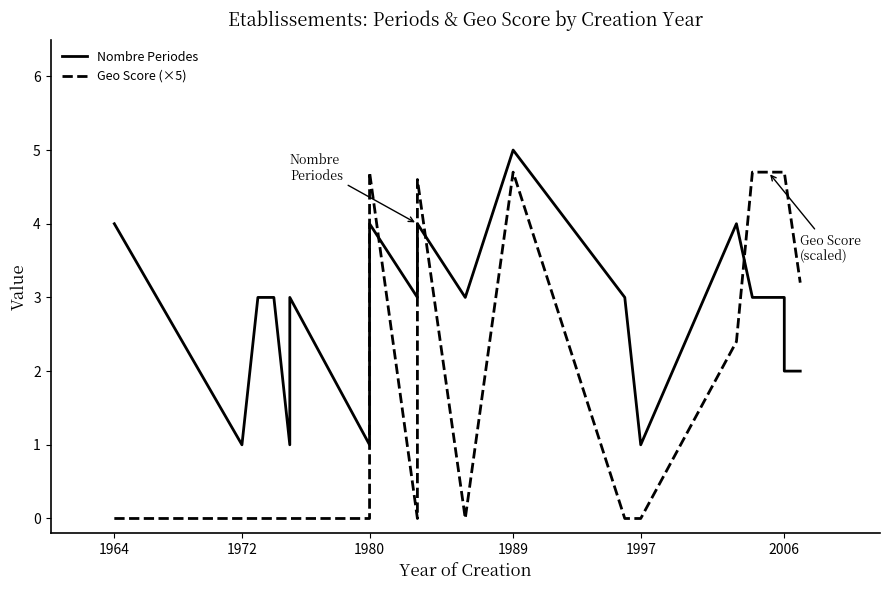

True or false: Nombre Periodes has more than 1 interior local peaks.

True